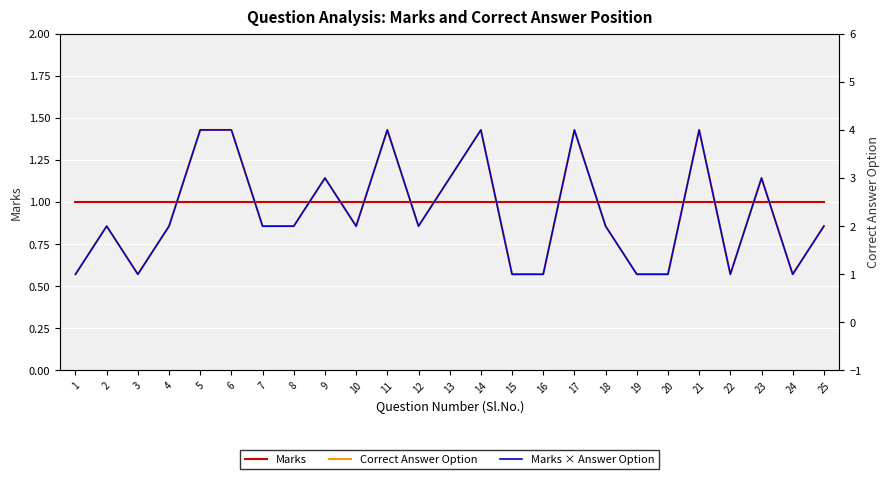

What is the value of the Marks point at the 17th from the left?

1